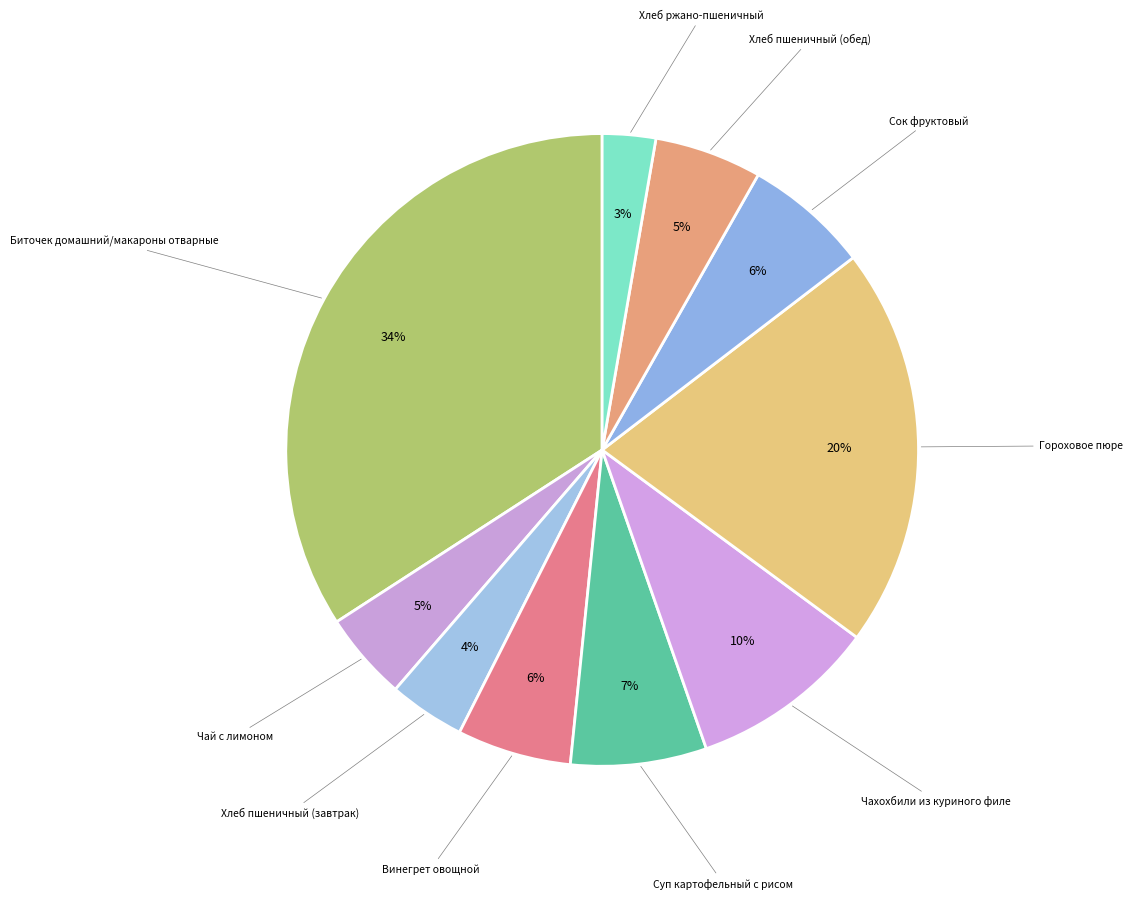

What is the smallest slice in the pie chart?

Хлеб ржано-пшеничный